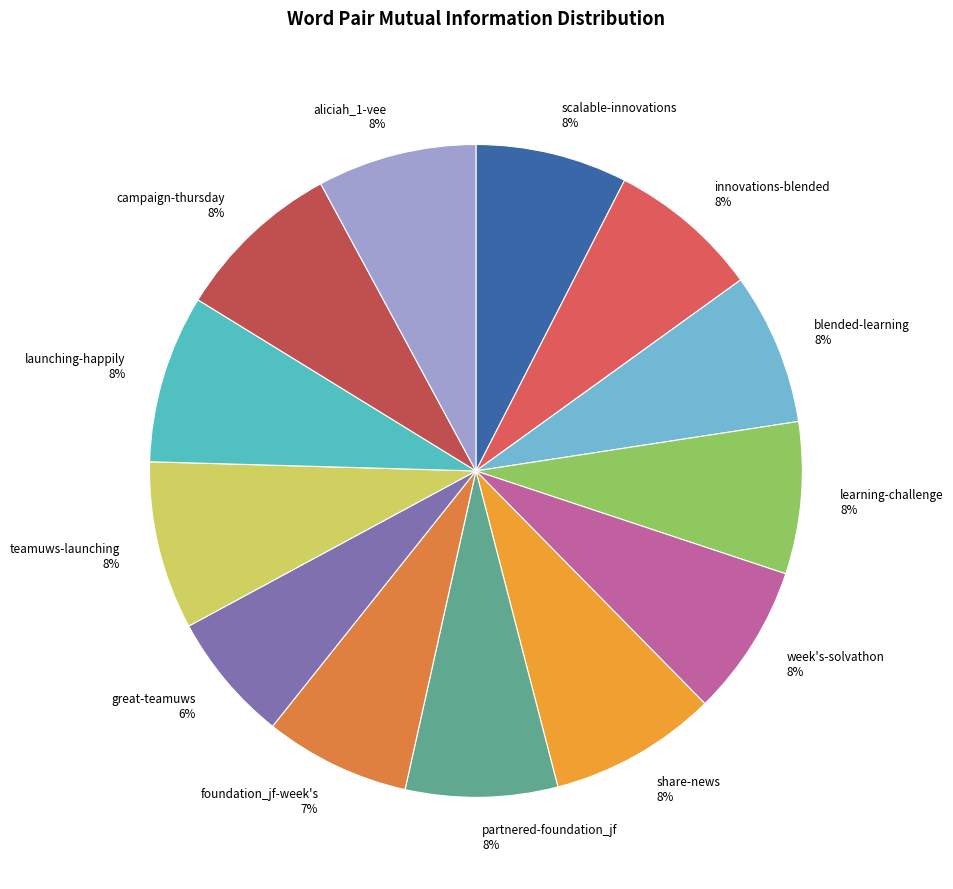

To the nearest percent, what is the difference between the largest and smallest slice percentages?

2%